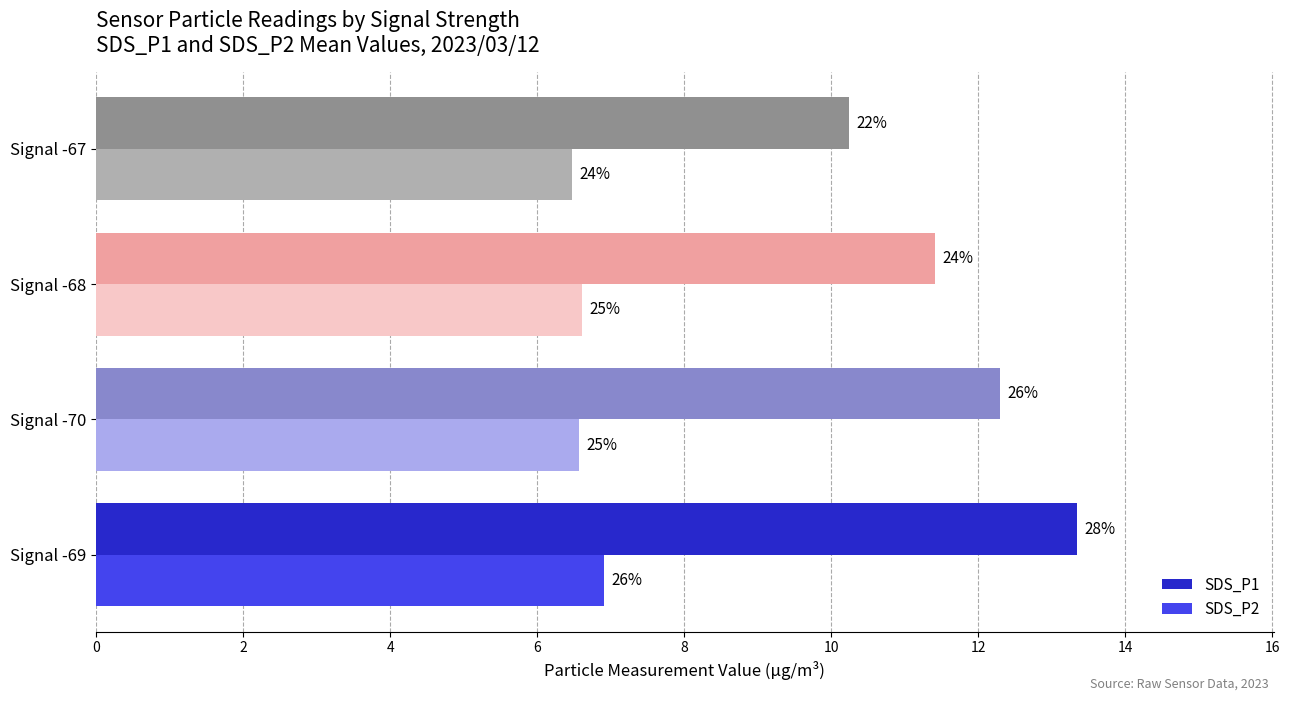

What are all the series names shown in the legend?

SDS_P1, SDS_P2